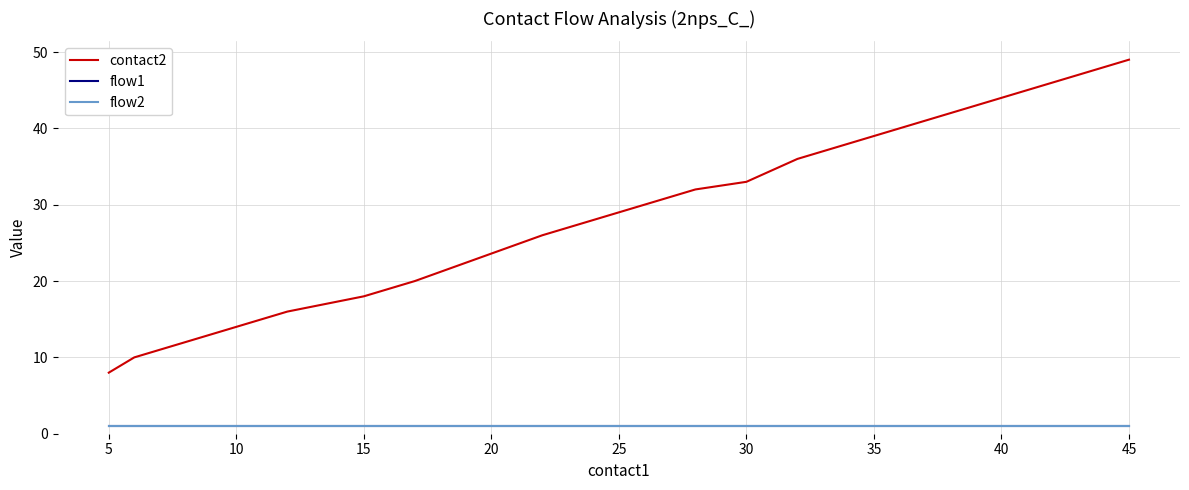

What is the difference between the second highest and second lowest values in the contact2 series?

38